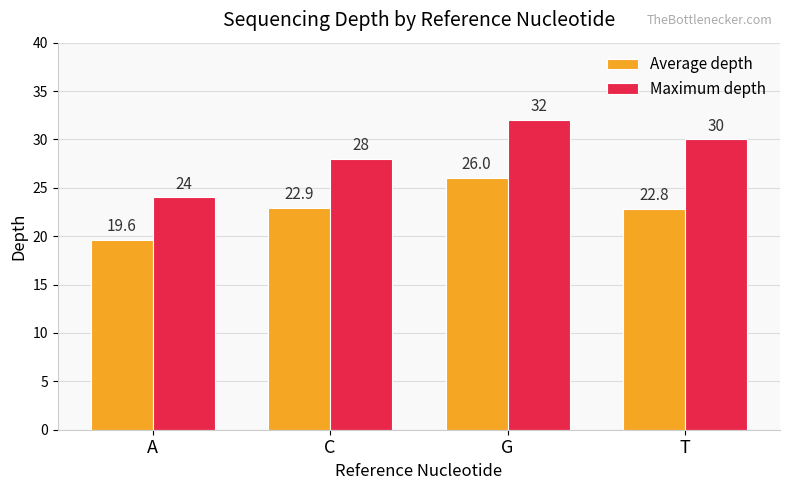

True or false: Average depth has a value of 22.9 at C.

True